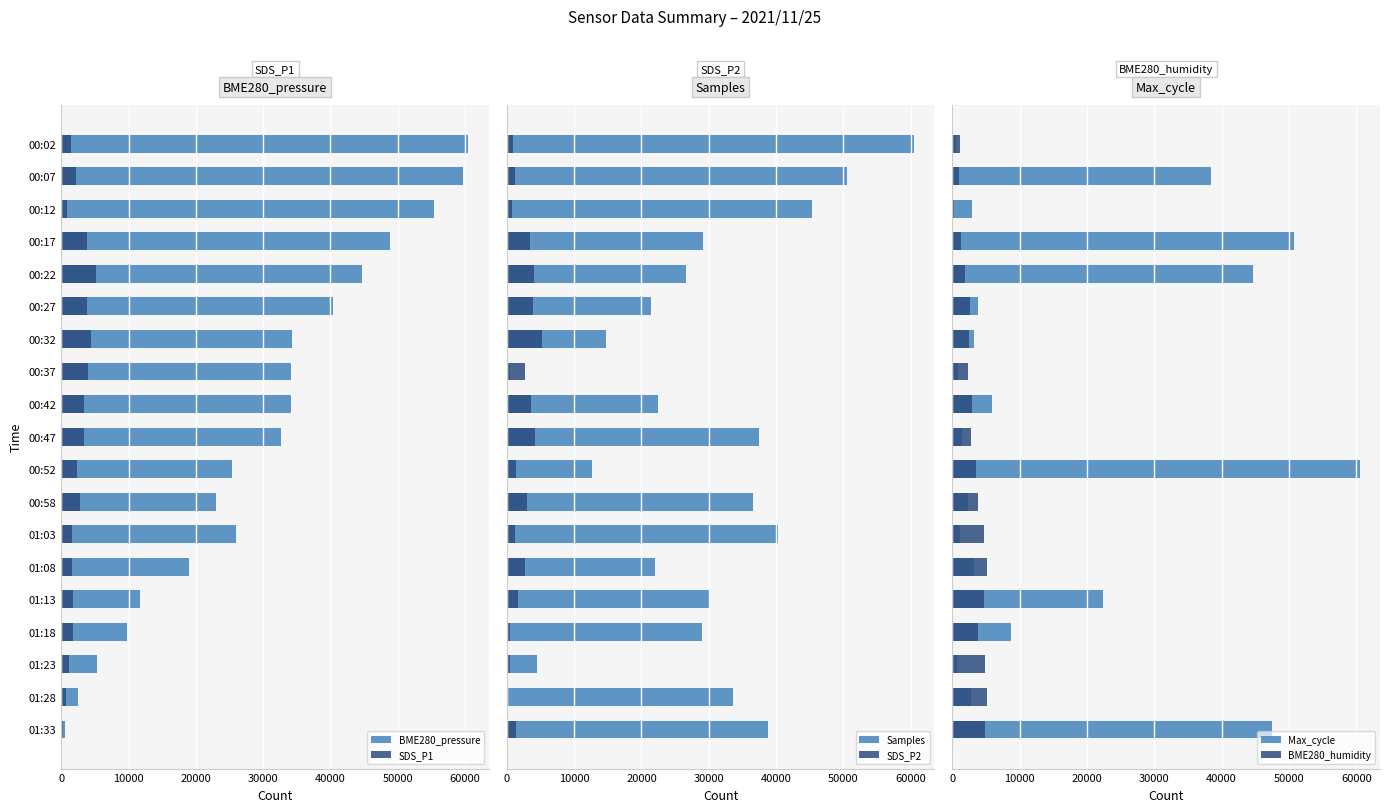

What are all the series names shown in the legend?

BME280_pressure, SDS_P1, Samples, SDS_P2, Max_cycle, BME280_humidity